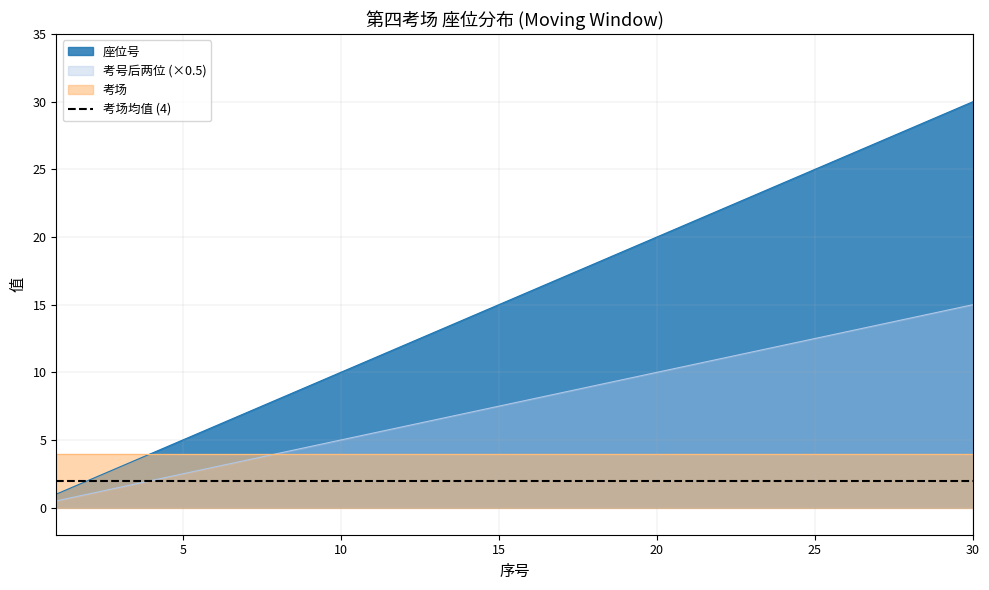

True or false: 考号后两位 and 座位号 cross at least once.

False